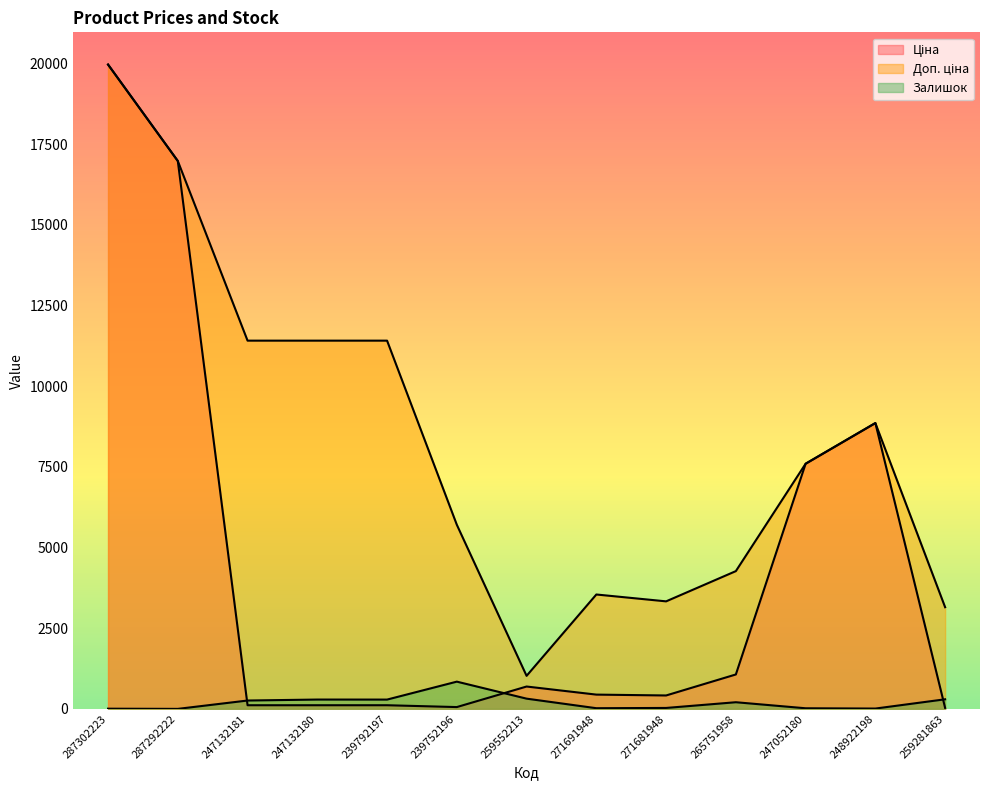

Rank the series at 271691948 from lowest to highest value.

Залишок, Ціна, Доп. ціна